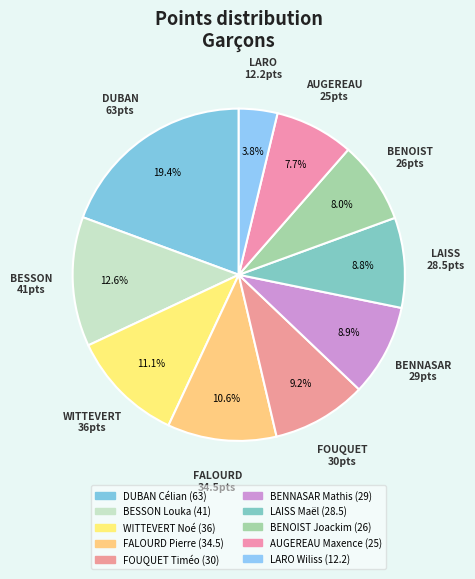

To the nearest percent, what is the average slice percentage?

10%